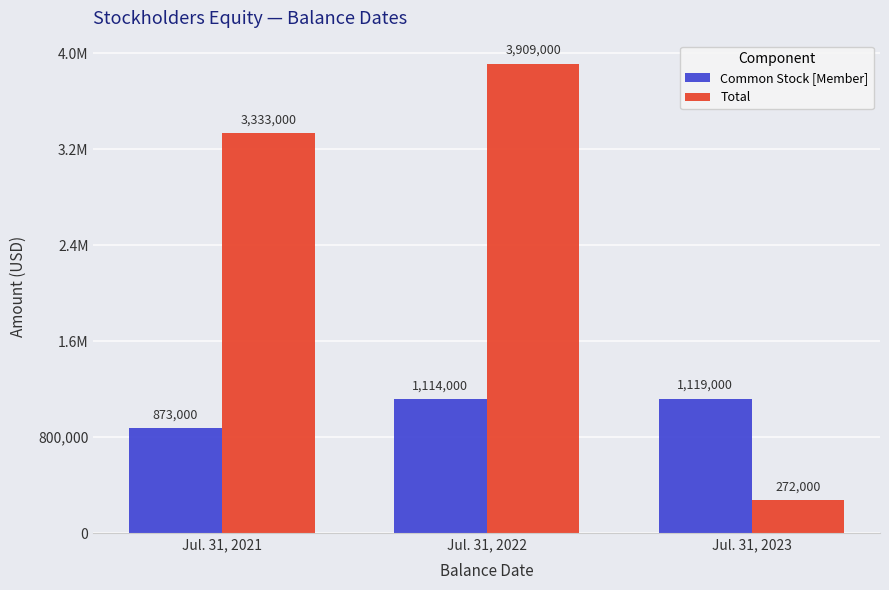

At which category is the sum across all series the highest?

Jul. 31, 2022